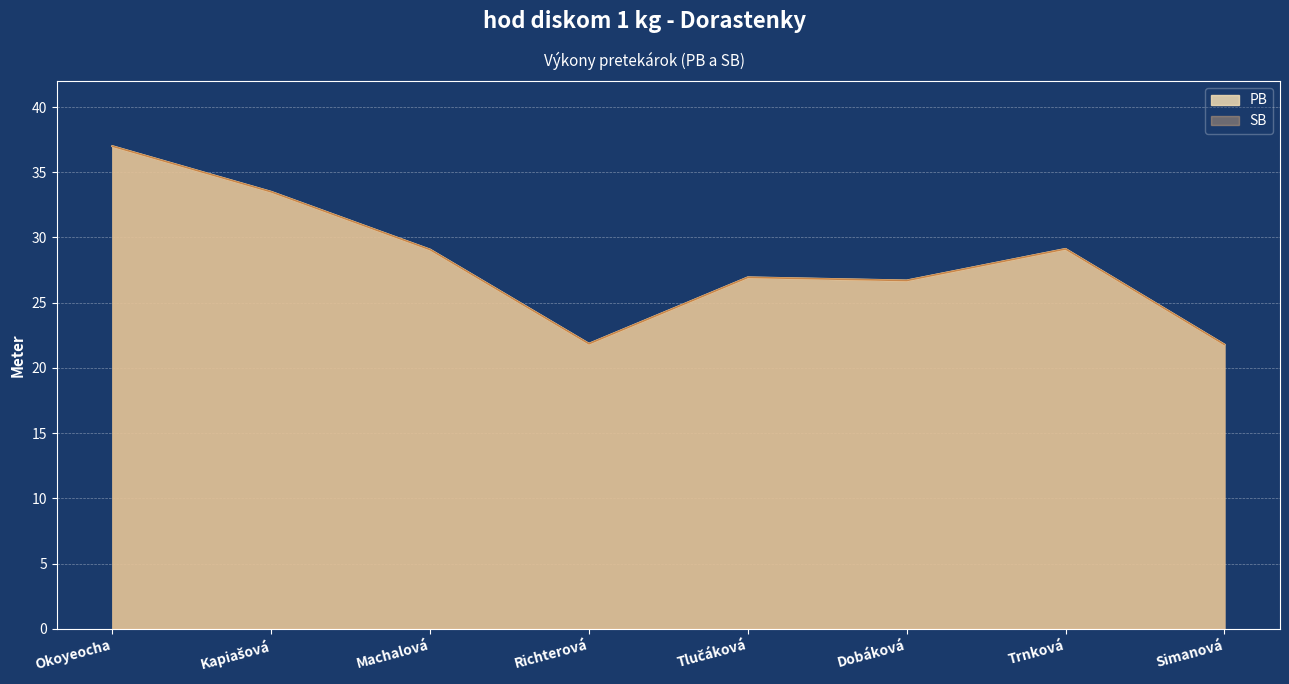

What is the label of the 1st point from the right?

Simanová